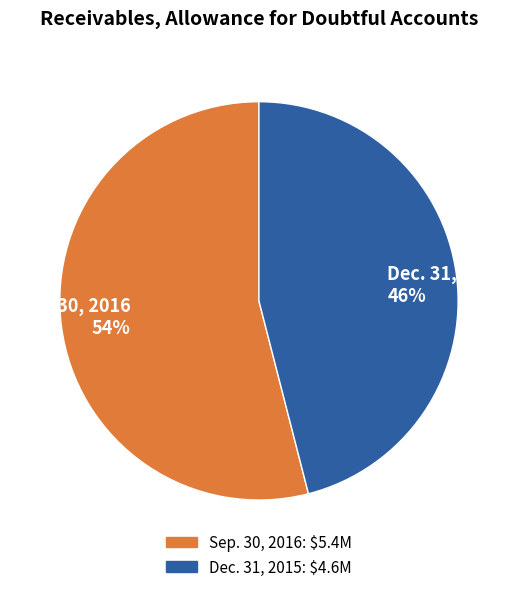

Rank the categories by value from lowest to highest.

Dec. 31, 2015, Sep. 30, 2016